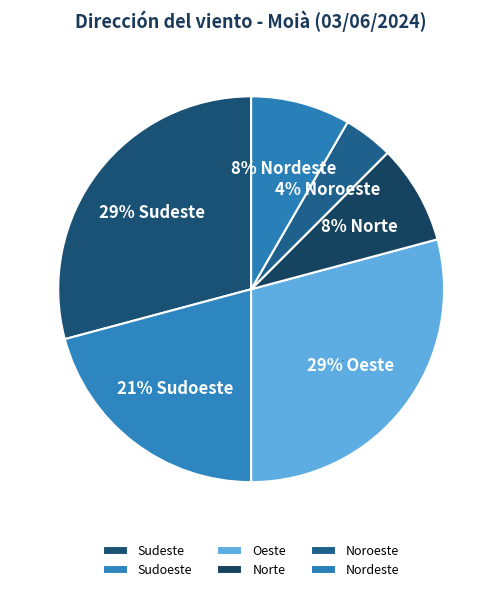

How many slices are in this pie chart?

6